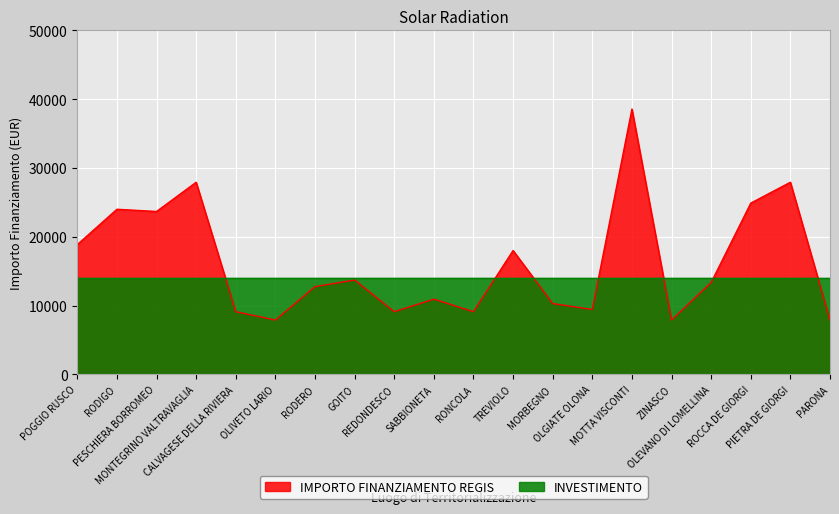

Reading left to right, list all the values displayed in this chart.

POGGIO RUSCO=18854	RODIGO=23996	PESCHIERA BORROMEO=23673	MONTEGRINO VALTRAVAGLIA=27922	CALVAGESE DELLA RIVIERA=9105	OLIVETO LARIO=7891	RODERO=12747	GOITO=13712	REDONDESCO=9105	SABBIONETA=10926	RONCOLA=9105	TREVIOLO=17997	MORBEGNO=10284	OLGIATE OLONA=9427	MOTTA VISCONTI=38565	ZINASCO=7891	OLEVANO DI LOMELLINA=13354	ROCCA DE GIORGI=24887	PIETRA DE GIORGI=27922	PARONA=7891